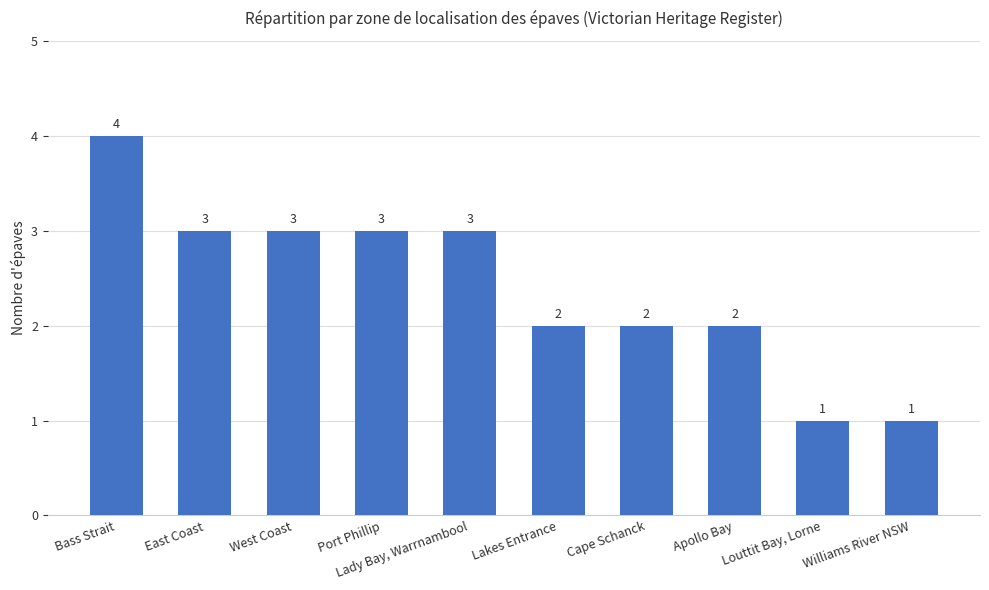

What value does the data have at Bass Strait?

4